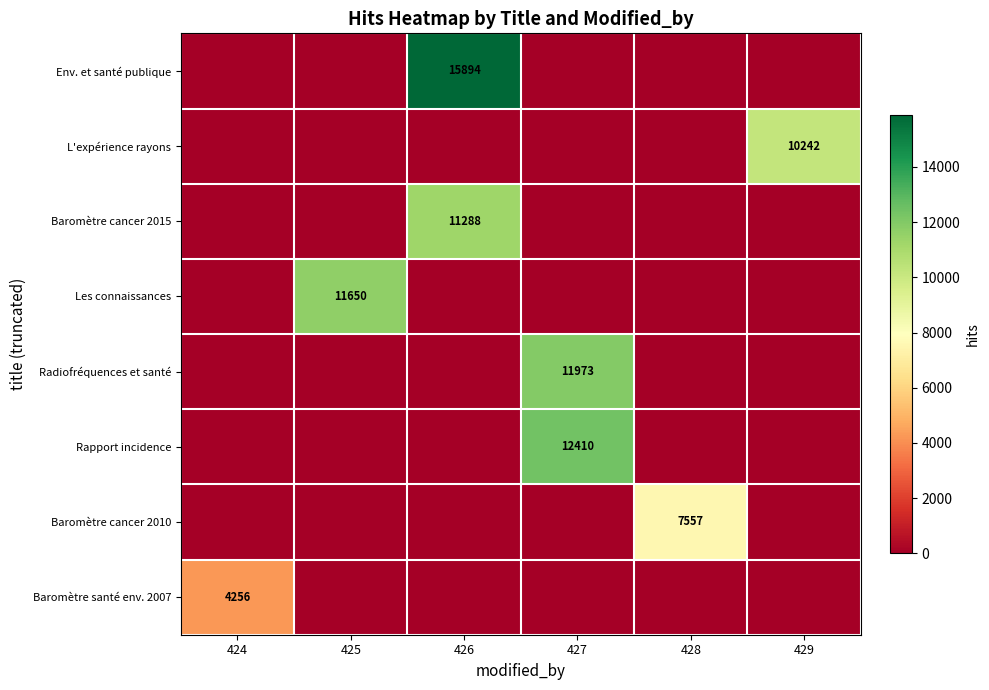

What is the difference between the highest and lowest values at 429?

10242